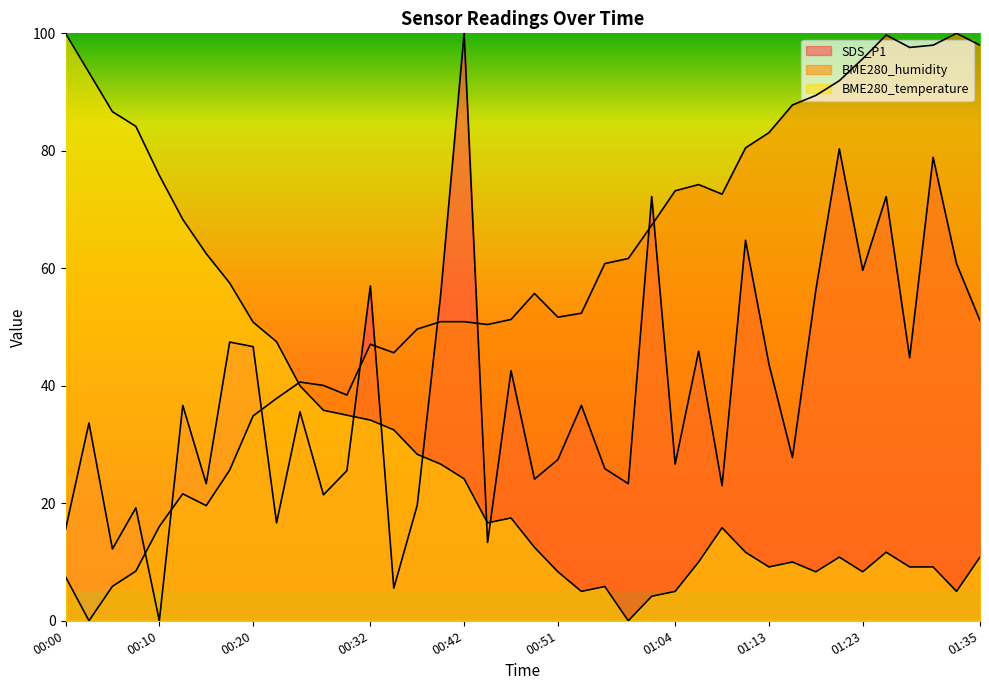

At how many categories does at least one series exceed 39?

39